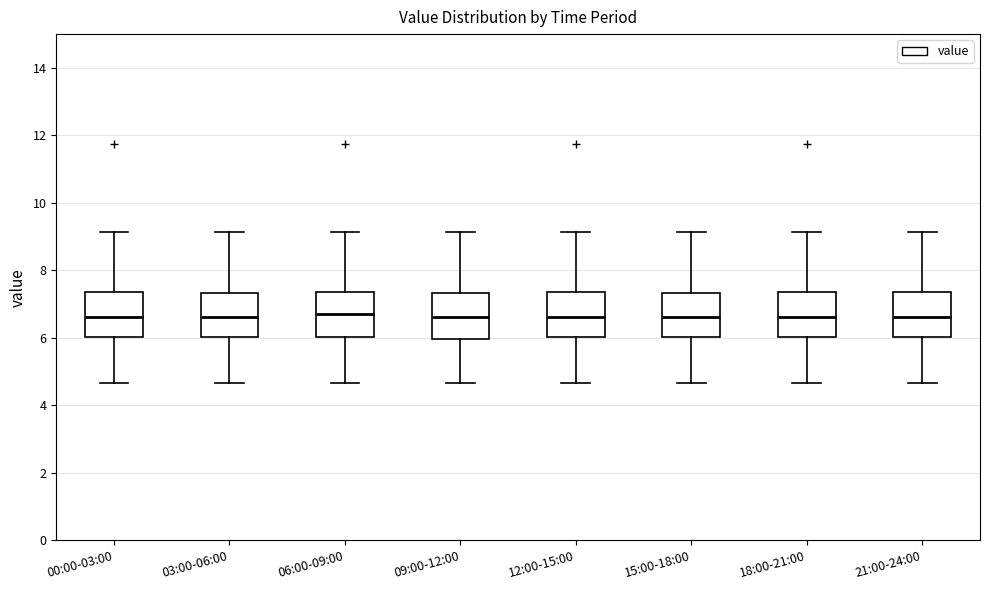

Where does the median line of the box for 09:00-12:00 sit on the y-axis? The values are not printed on the chart, so give them approximately, as read against the axis.

6.6